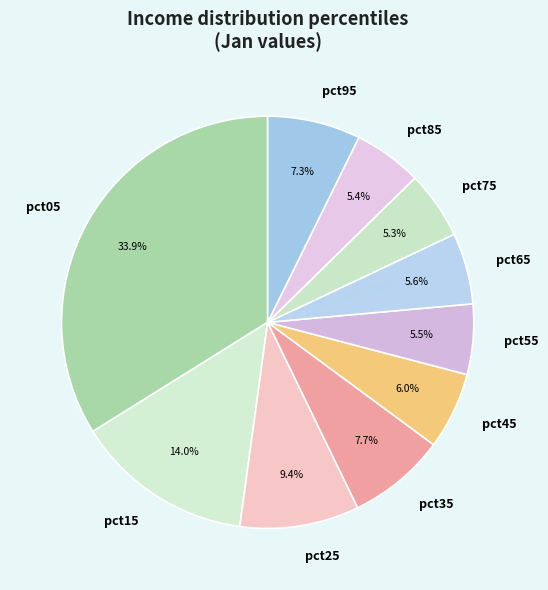

Count the number of slices in the pie.

10